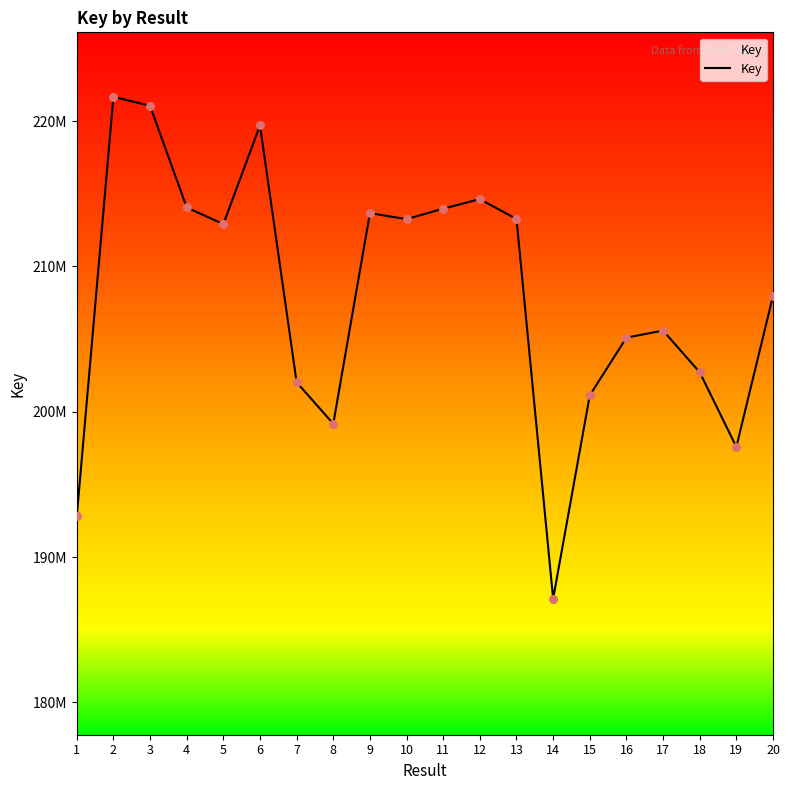

Approximately how many times larger is the value at 10 compared to 20?

1.0